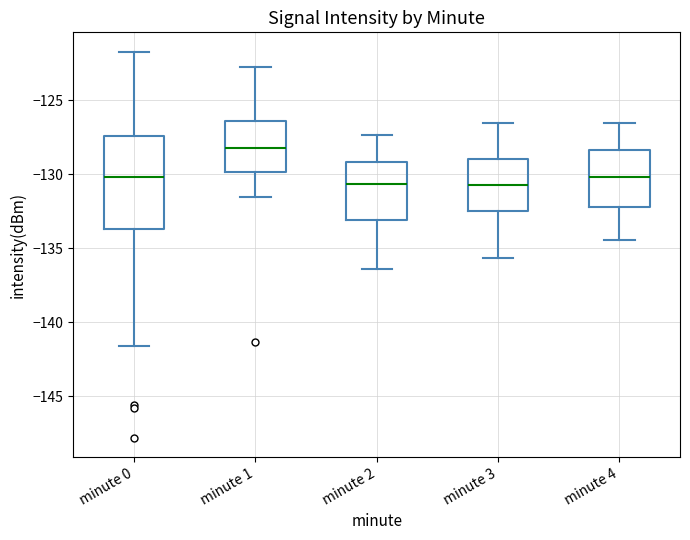

Comparing the boxes themselves (not the whiskers), which one is the tallest?

minute 0